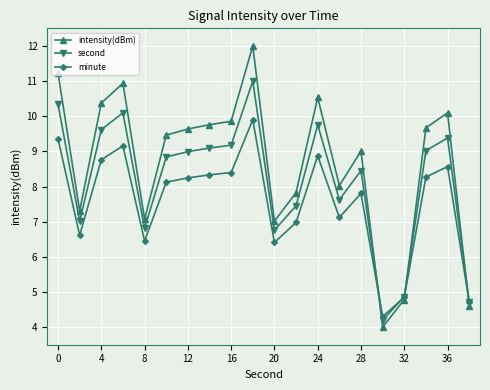

Rank the series by their maximum value, from highest to lowest.

intensity(dBm), second, minute